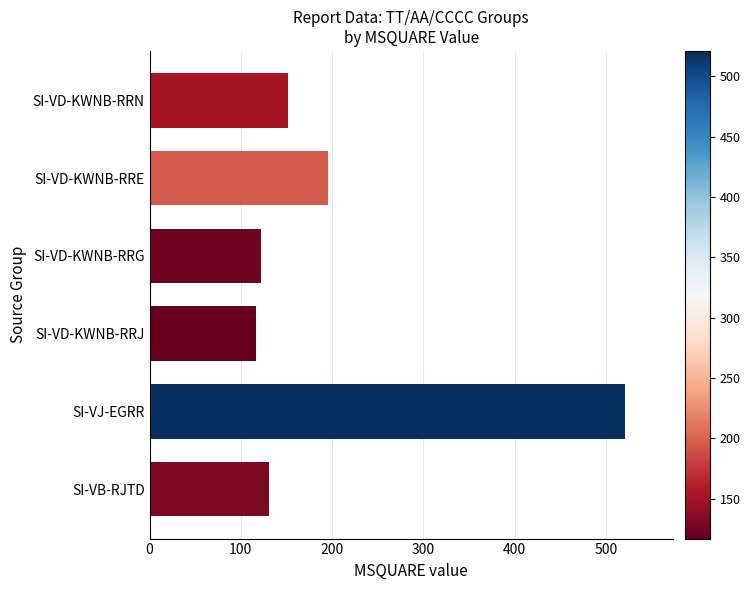

The value at SI-VD-KWNB-RRE is 195. True or false?

True